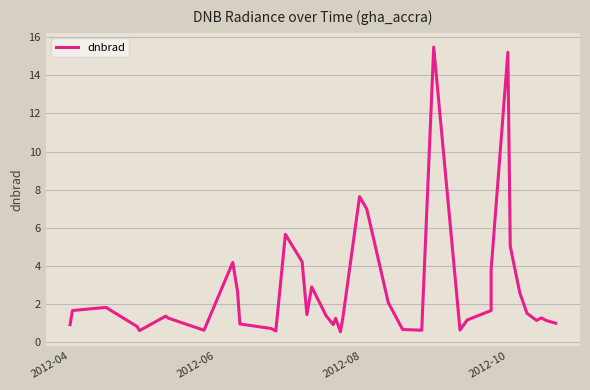

Count the number of categories in the chart.

40